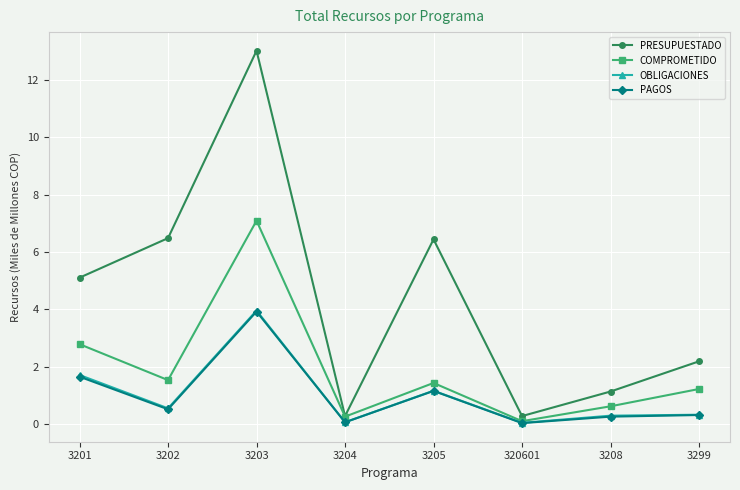

What is the maximum value shown in the chart?

13.0